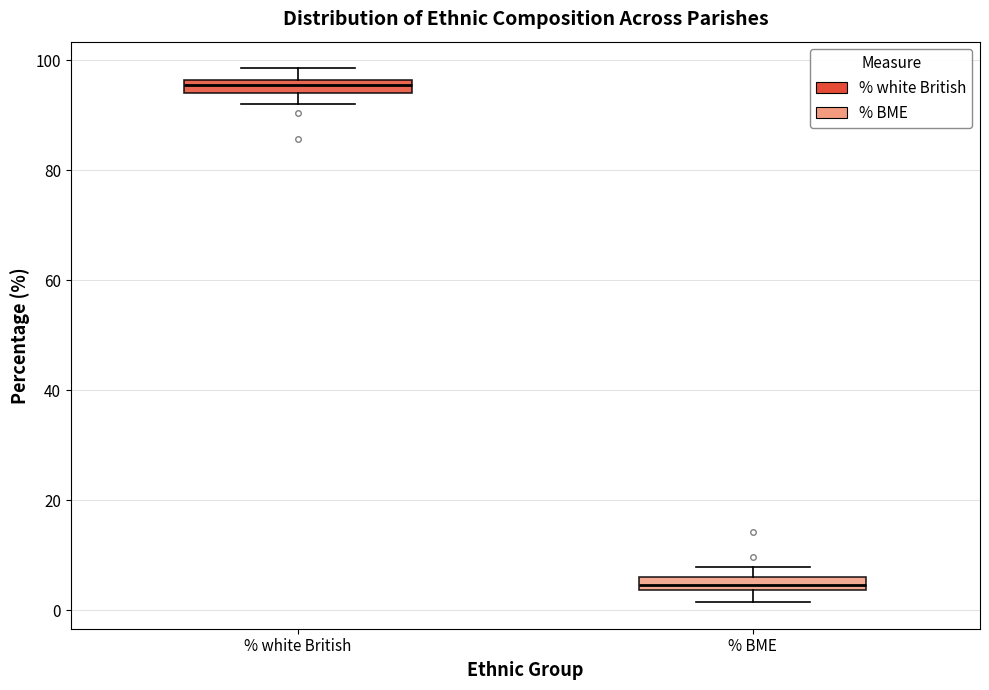

Which box has the lowest median line?

% BME